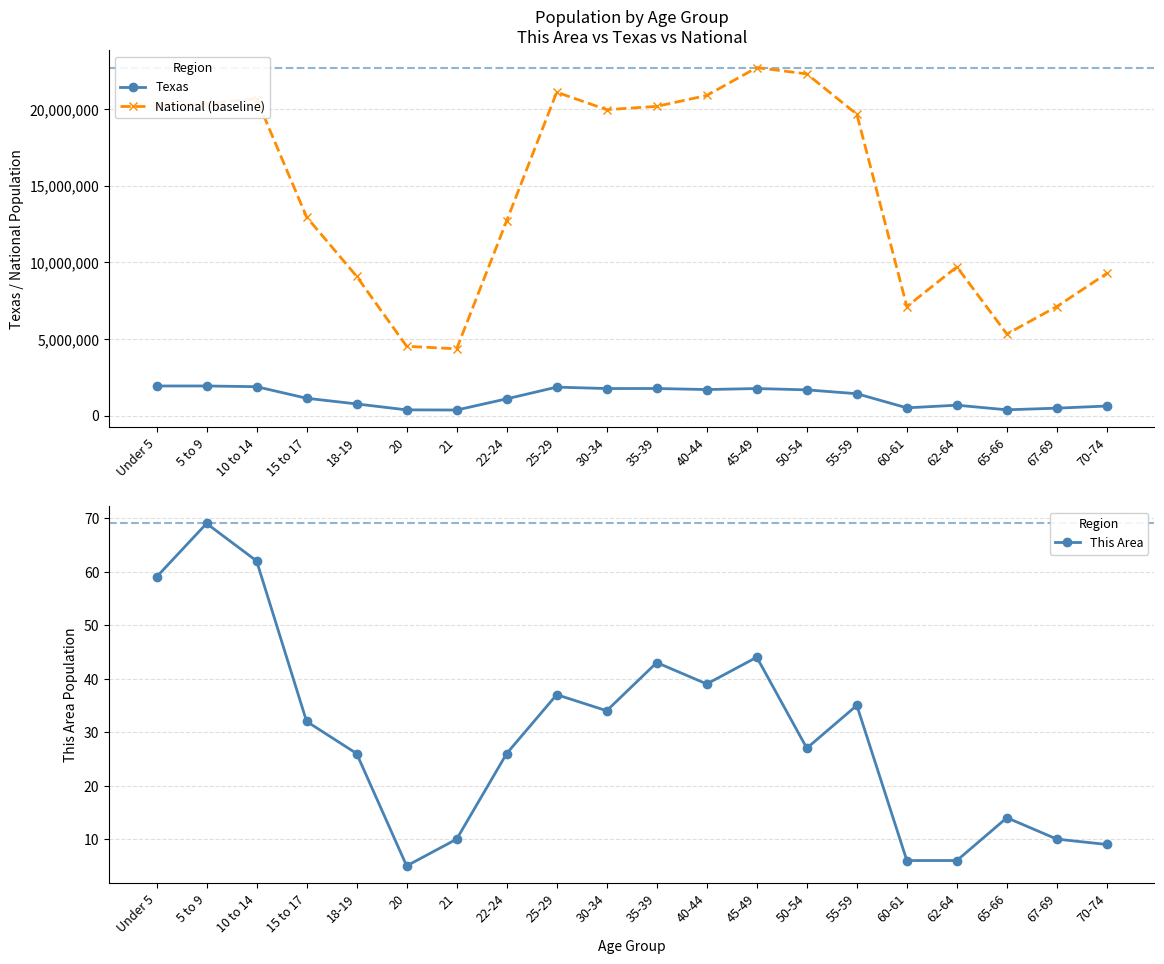

What are all the series names shown in the legend?

Texas, National (baseline), This Area